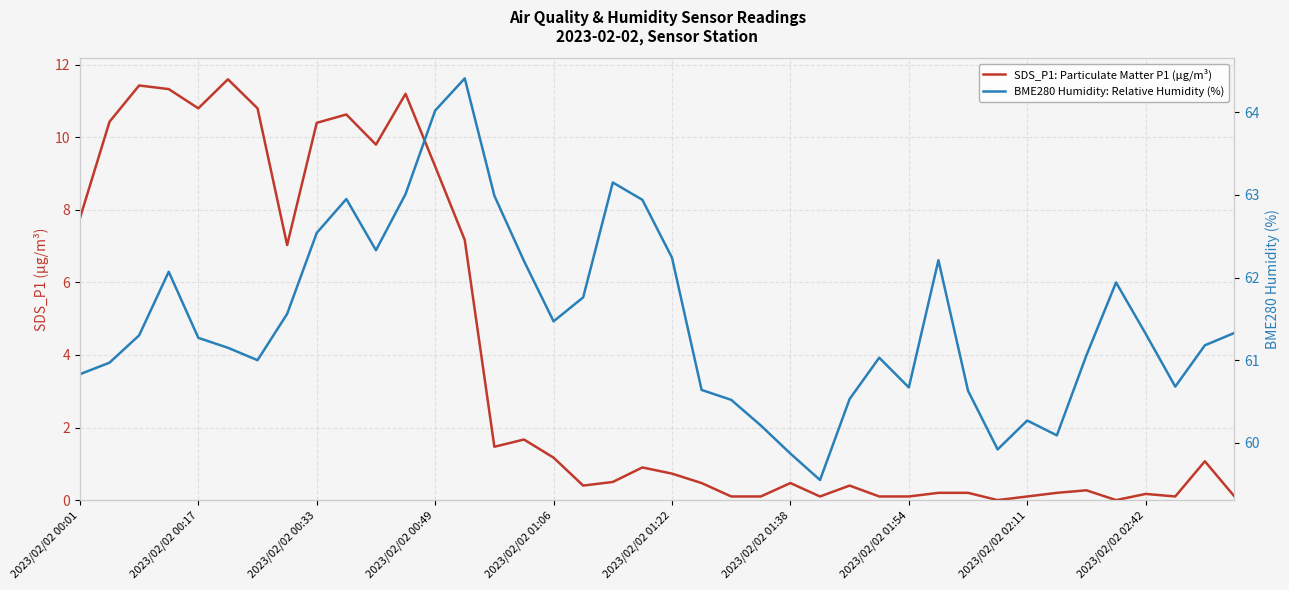

How many interior local peaks does the BME280 Humidity: Relative Humidity (%) series have?

8